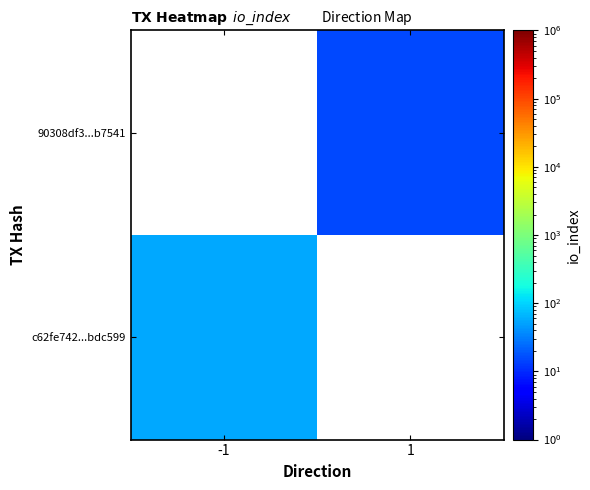

Which has a higher value, 1 or -1?

-1